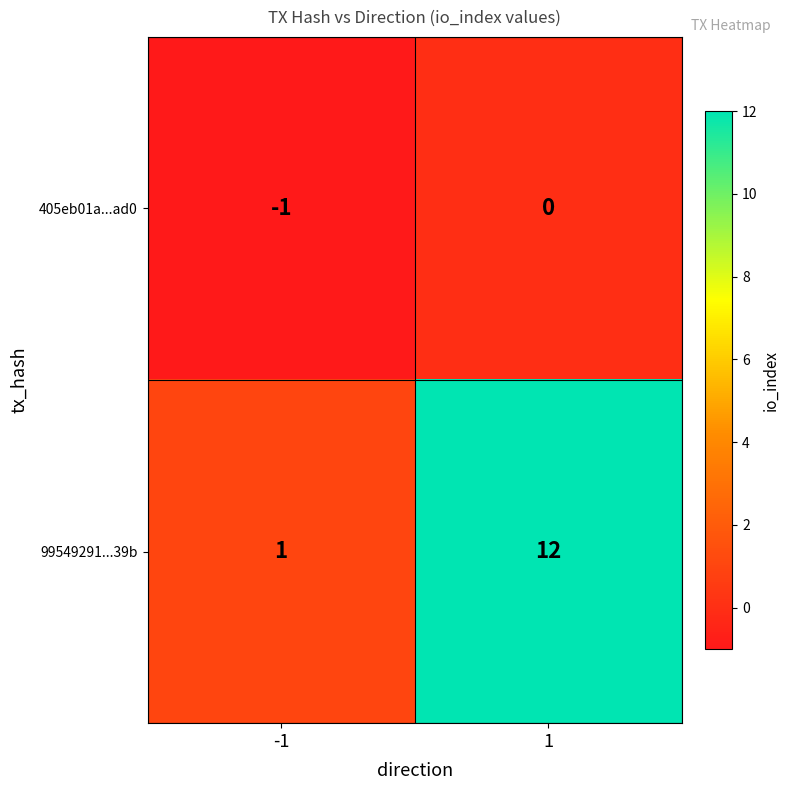

How many data points does each series have?

2